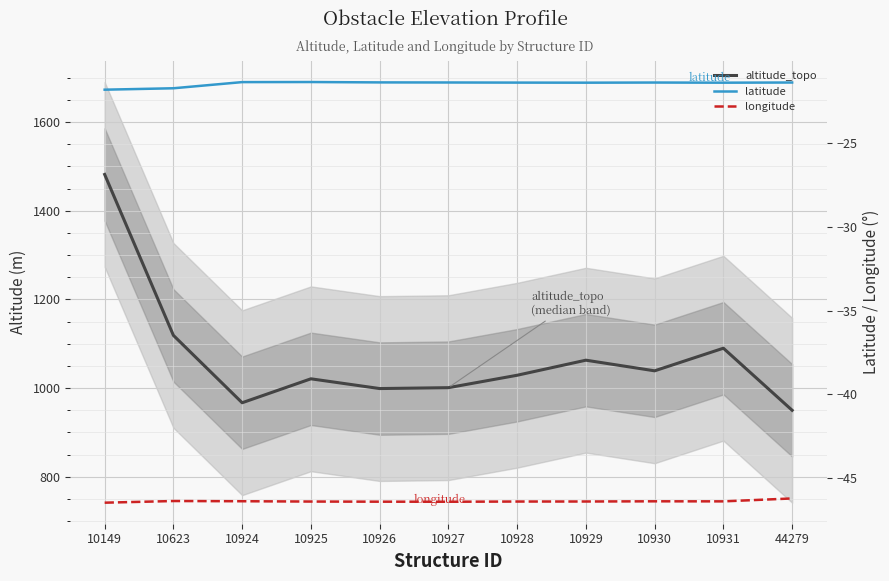

List the labels in order of latitude value, smallest first.

10149, 10623, 10929, 10931, 10928, 10930, 44279, 10927, 10926, 10924, 10925